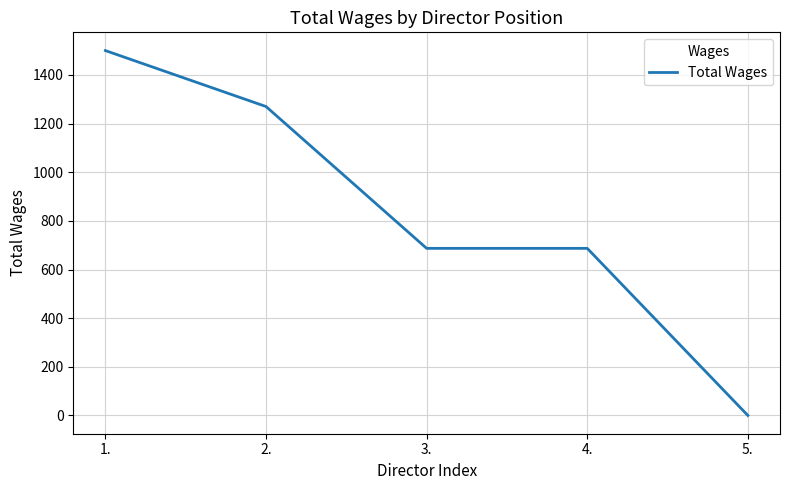

How many distinct data groups are displayed?

1